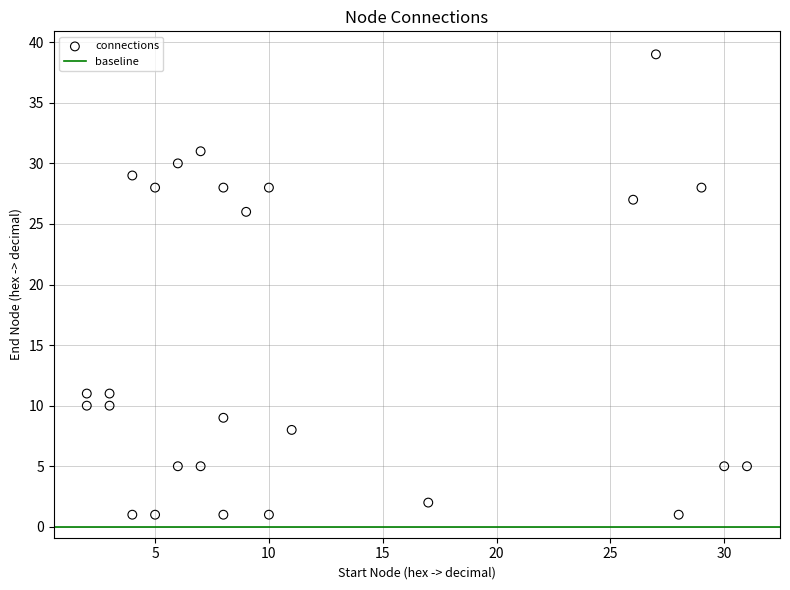

What is the range of X values (max minus min)?

29